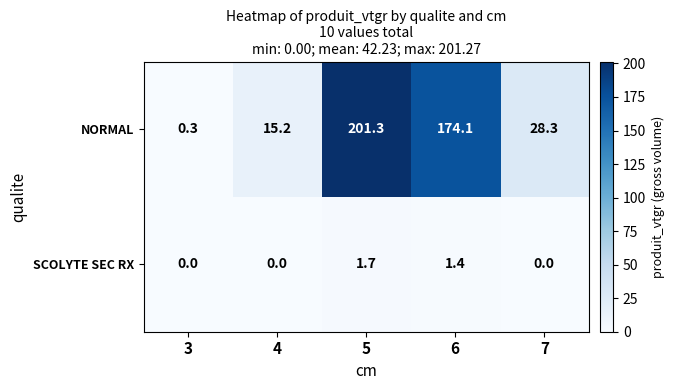

Reading left to right, what are all the values shown in this chart?

NORMAL: 0.3	15.2	201.3	174.1	28.3
SCOLYTE SEC RX: 0.0	0.0	1.7	1.4	0.0